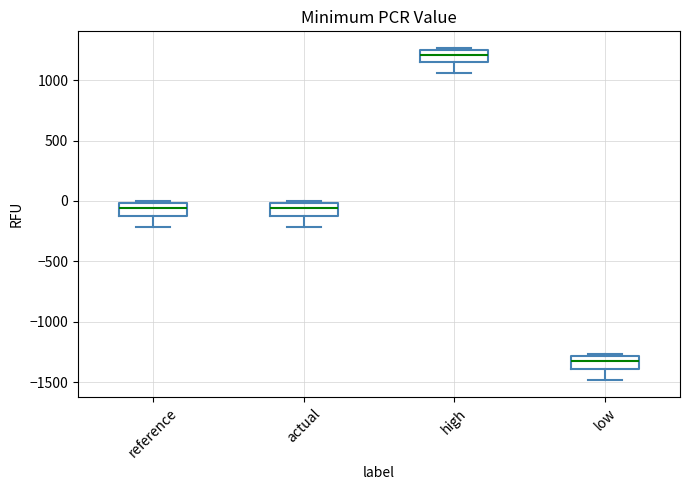

Reading left to right, transcribe this box plot: for each box, give where its median line is, the range the box spans, and where its two whiskers end, as read against the y-axis. The values are not printed on the chart, so give them approximately, as read against the axis.

reference: median -50, box -100 to 0, whiskers -200 to 0 (just above the box's upper edge)
actual: median -50, box -100 to 0, whiskers -200 to 0 (just above the box's upper edge)
high: median 1200, box 1150 to 1250, whiskers 1050 to 1250 (just above the box's upper edge)
low: median -1350, box -1400 to -1300, whiskers -1500 to -1250